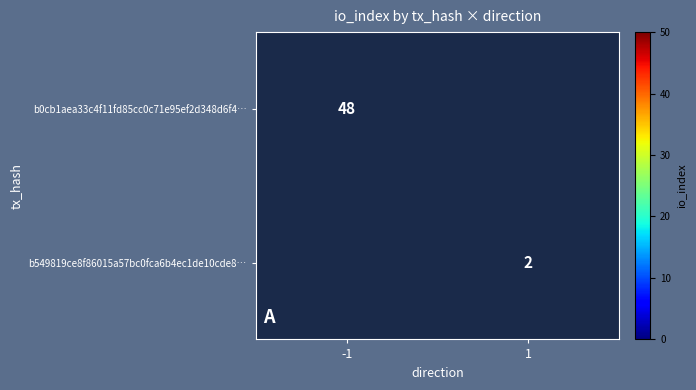

True or false: b549819ce8f86015a57bc0fca6b4ec1de10cde8… has a value of 1 at 1.

False